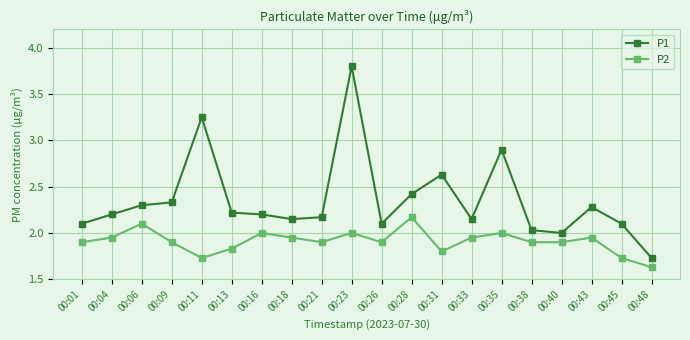

What is the value of the P1 point at the 10th from the left?

3.8